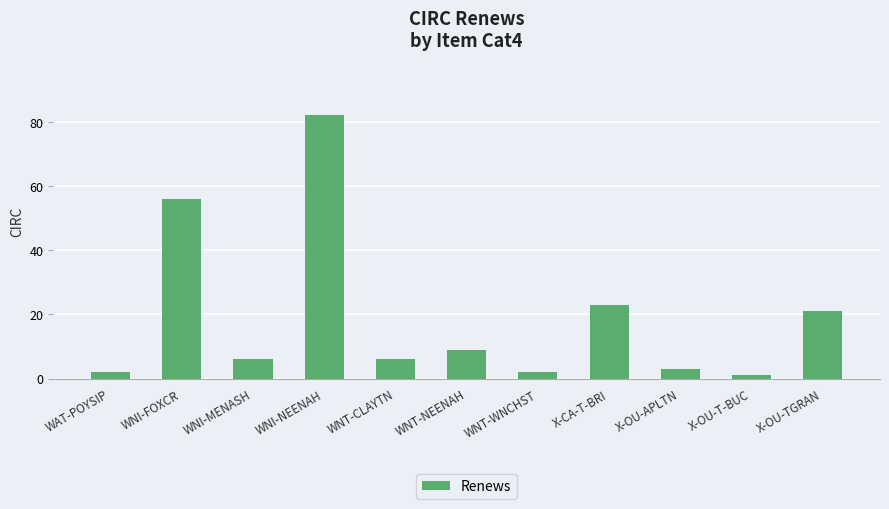

The chart shows a value of 6 at WNI-MENASH. True or false?

True